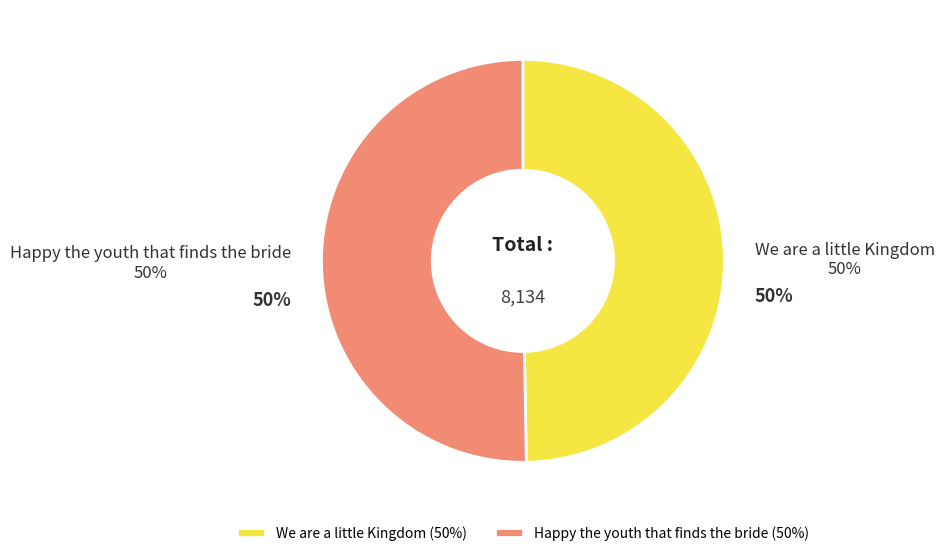

Is the sum of Happy the youth that finds the bride and We are a little Kingdom greater than half?

Yes